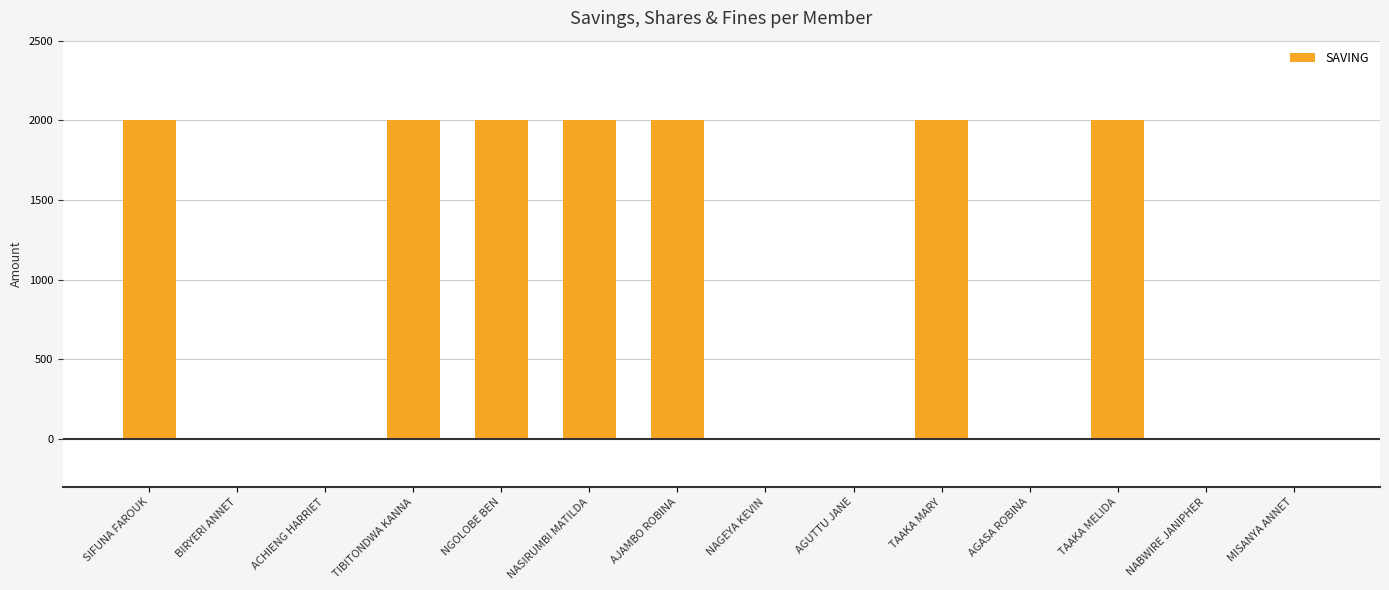

Reading left to right, transcribe all the data shown in this chart.

2000	0	0	2000	2000	2000	2000	0	0	2000	0	2000	0	0